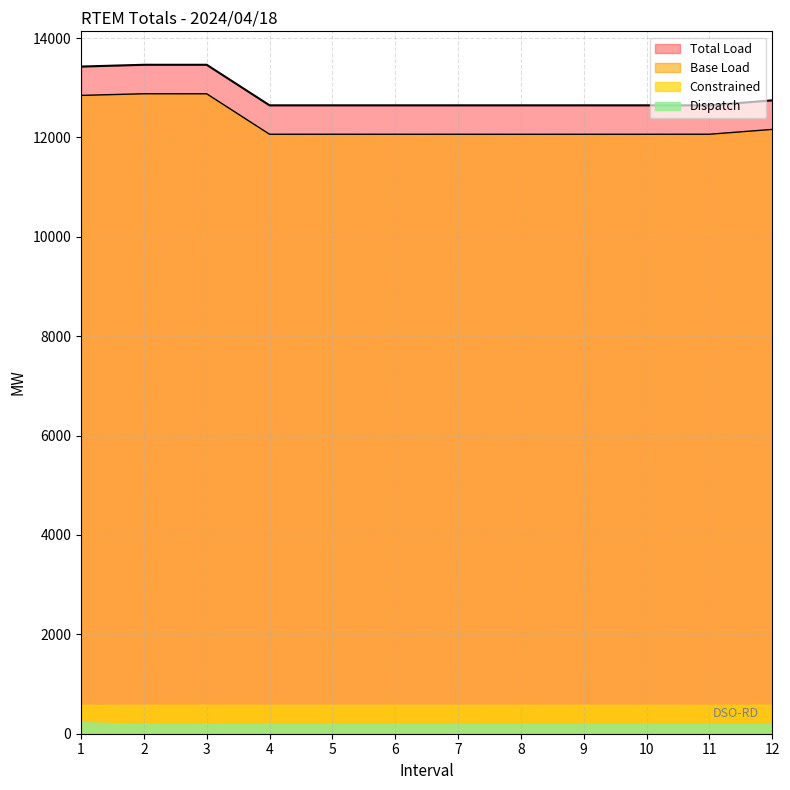

What are all the series names shown in the legend?

Total Load, Base Load, Constrained, Dispatch